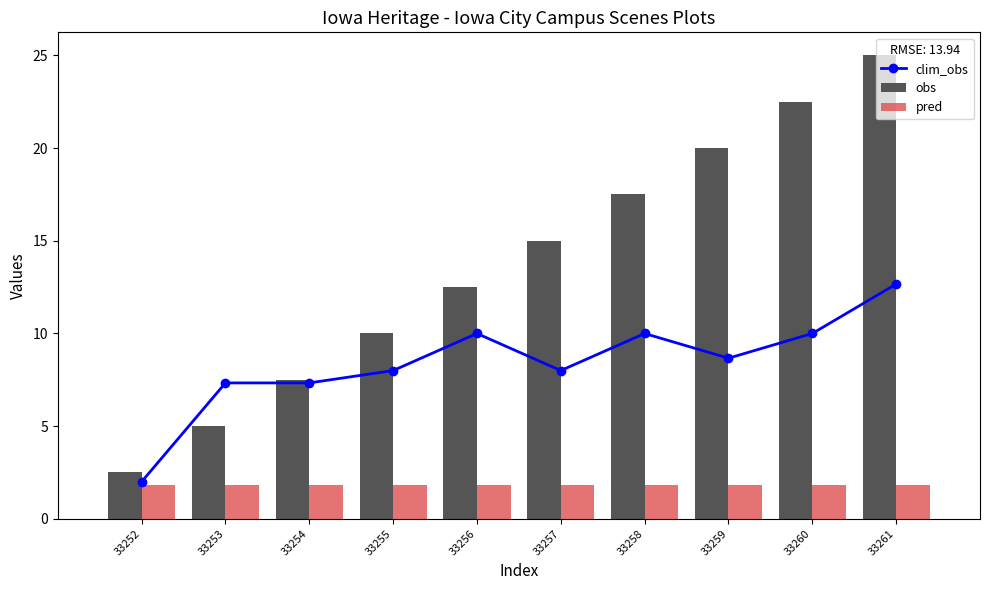

True or false: clim_obs has a value of 10.0 at 33256.

True